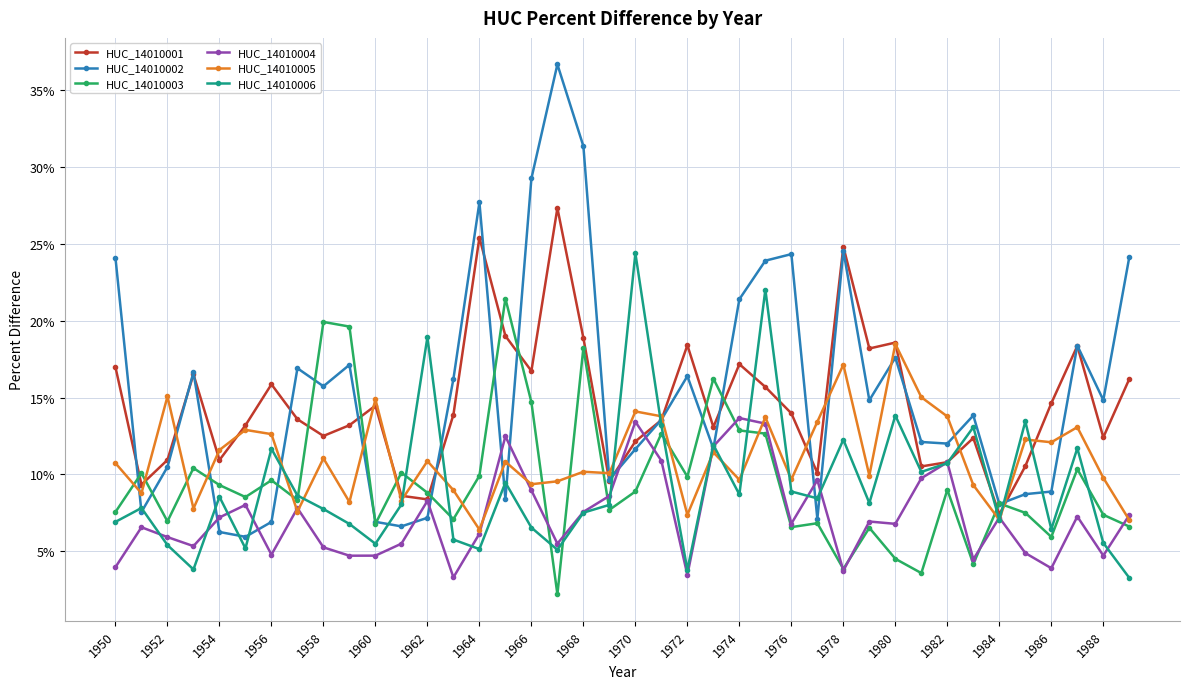

Which series has the widest spread of values?

HUC_14010002